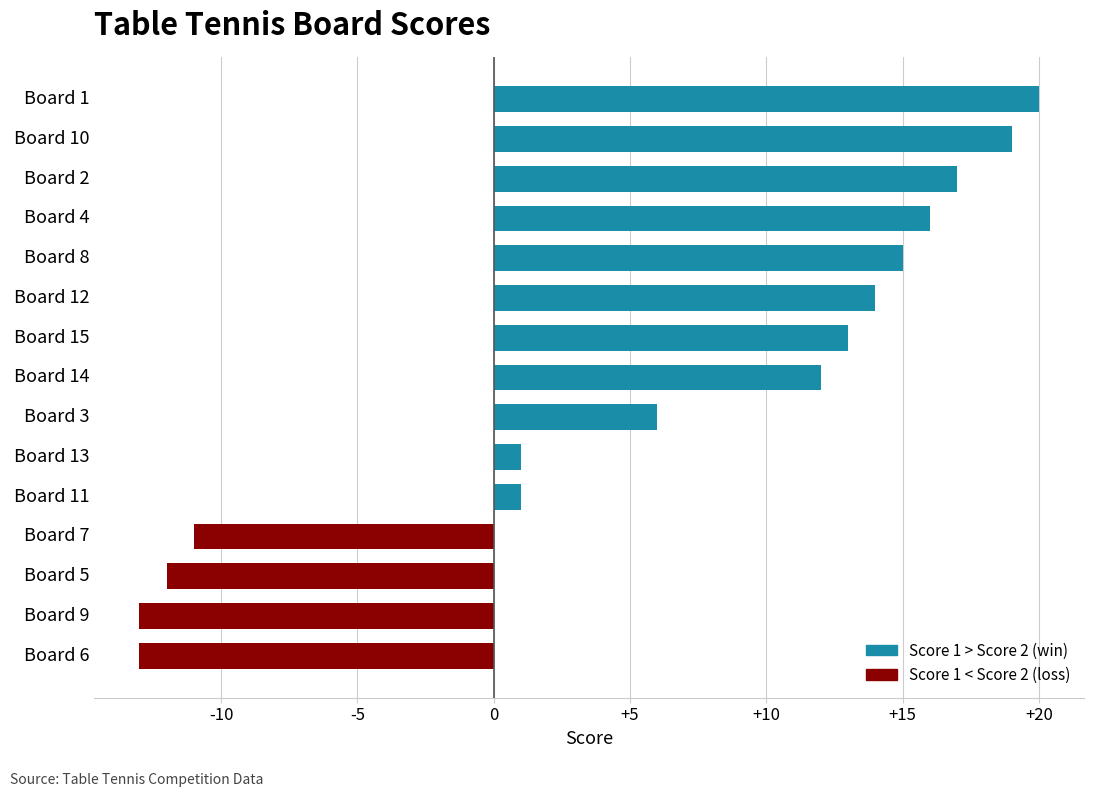

Between Board 2 and Board 8, which is larger?

Board 2